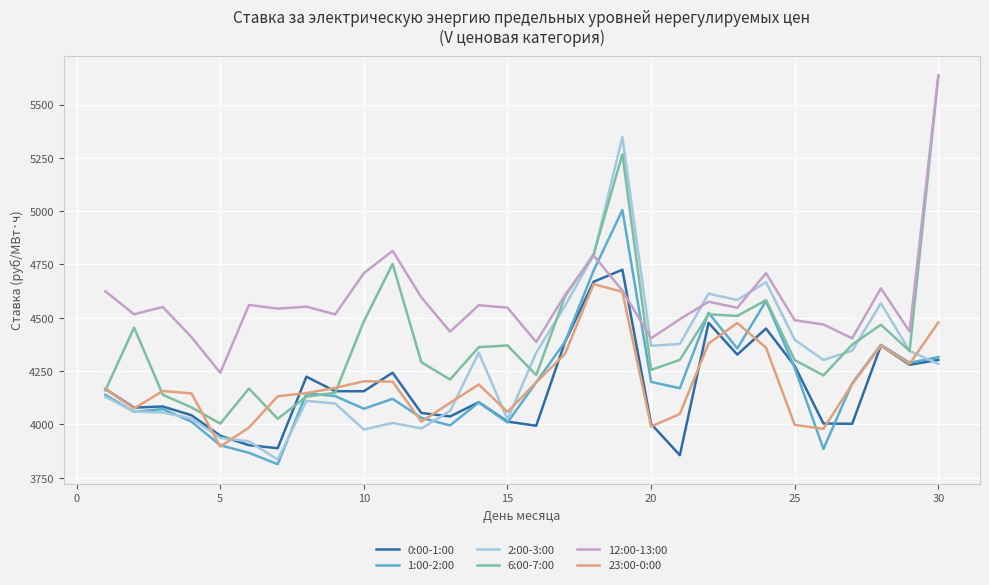

What is the greatest value displayed?

5637.2